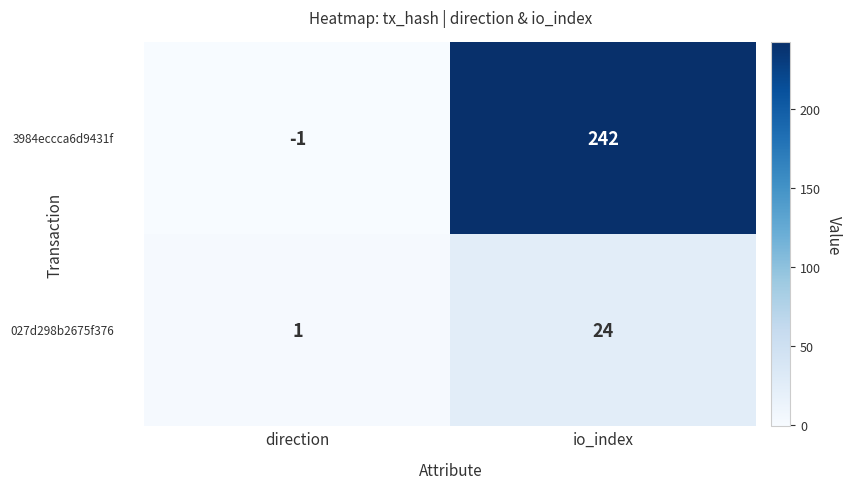

Count the number of data series in this chart.

2